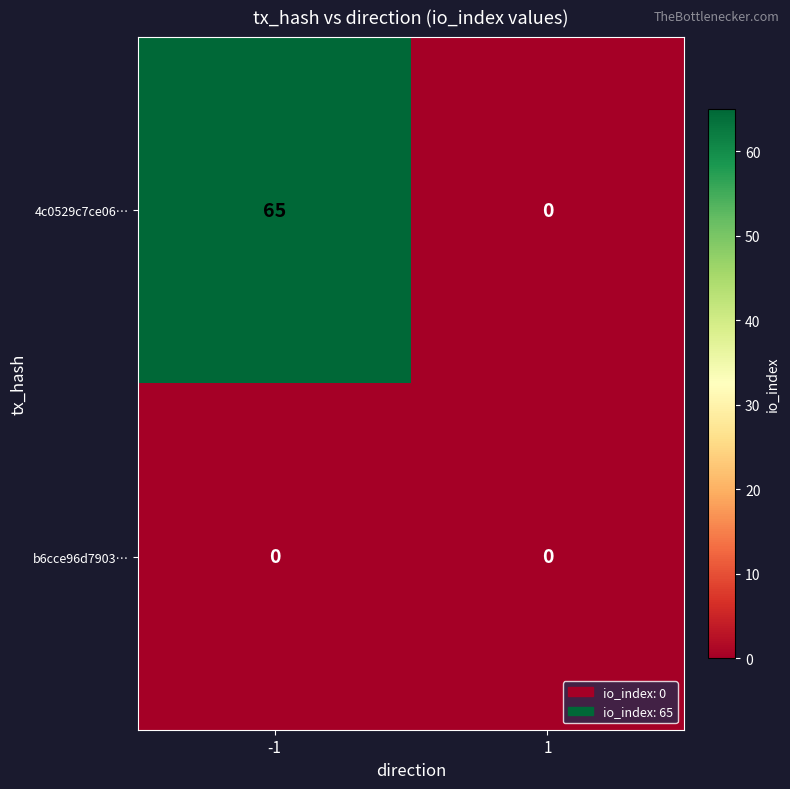

What is the approximate value of 4c0529c7ce06… at -1, to the nearest 5?

65